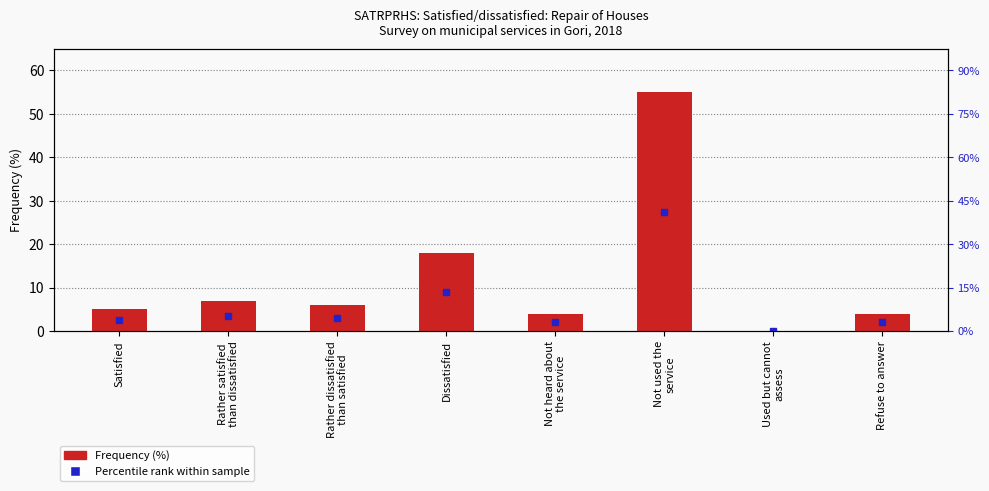

Where does the data first go above 6?

Rather satisfied
than dissatisfied